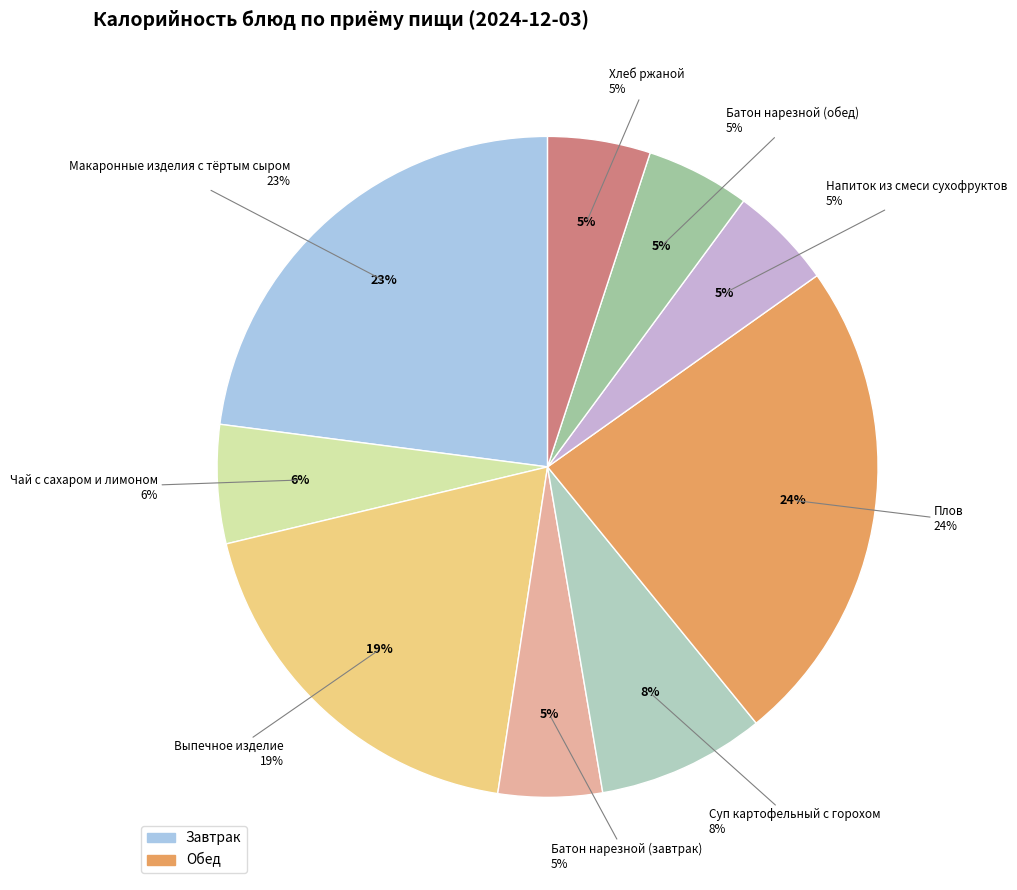

Which slice is the smallest?

Хлеб ржаной